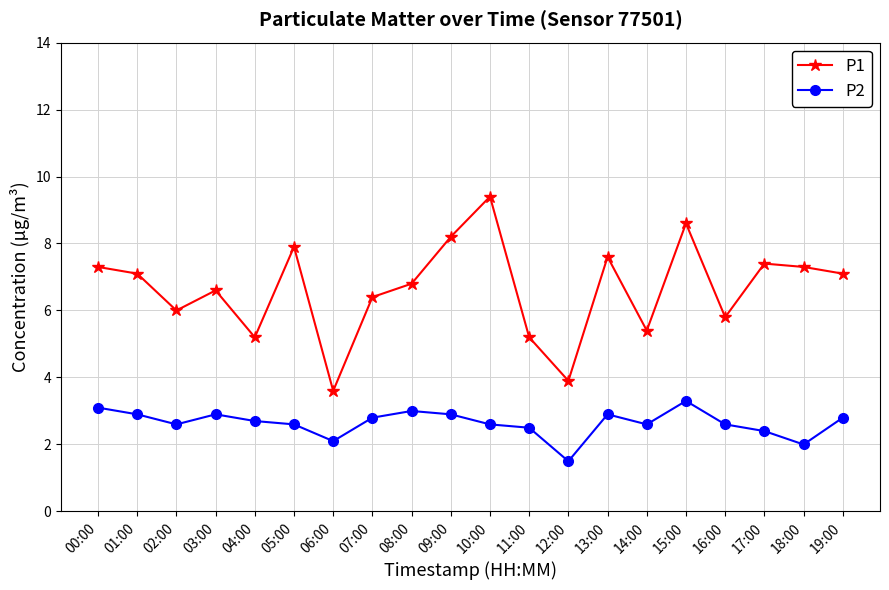

At which category does P2 reach its first local valley?

02:00